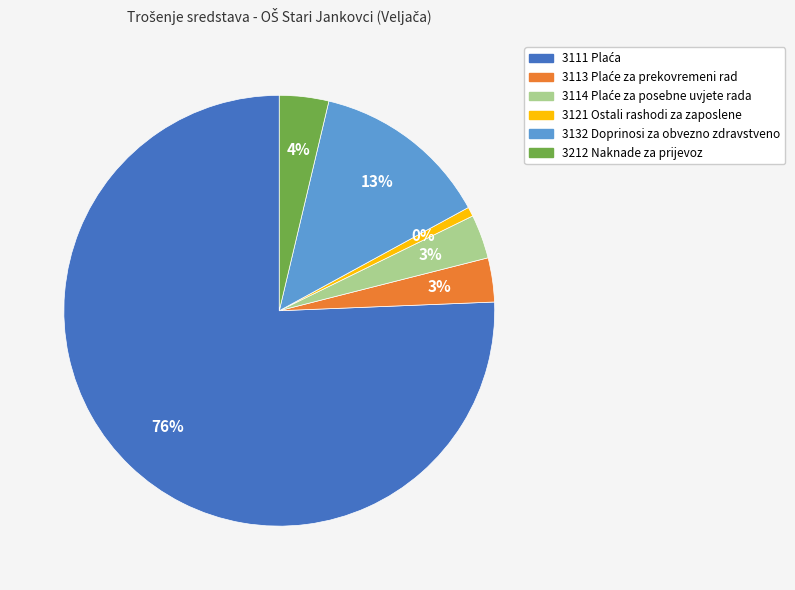

To the nearest percent, what portion does 3113 Plaće za prekovremeni rad represent?

3%